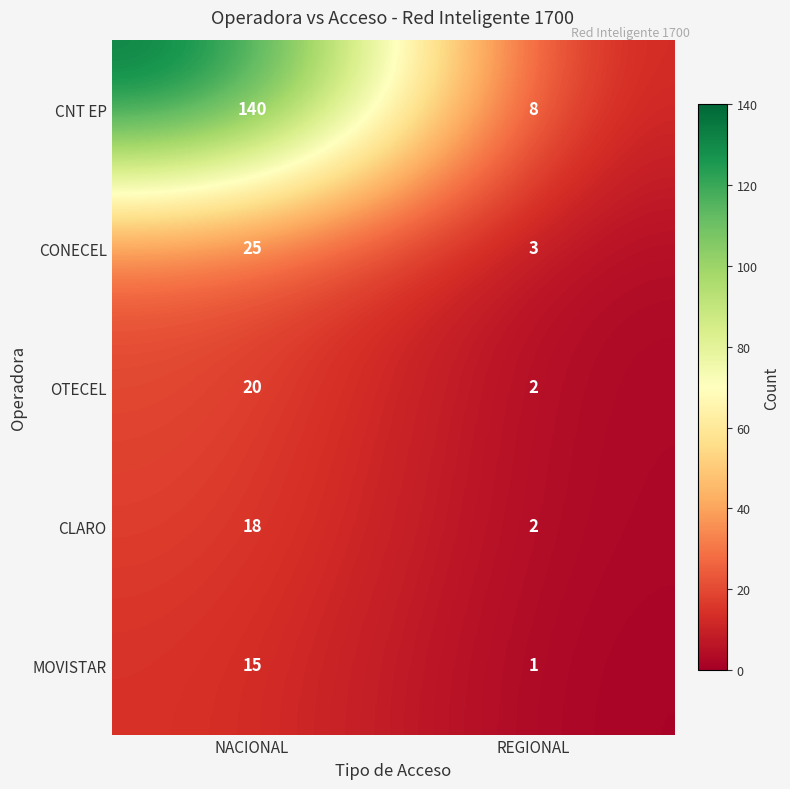

At which label does OTECEL reach its minimum?

REGIONAL